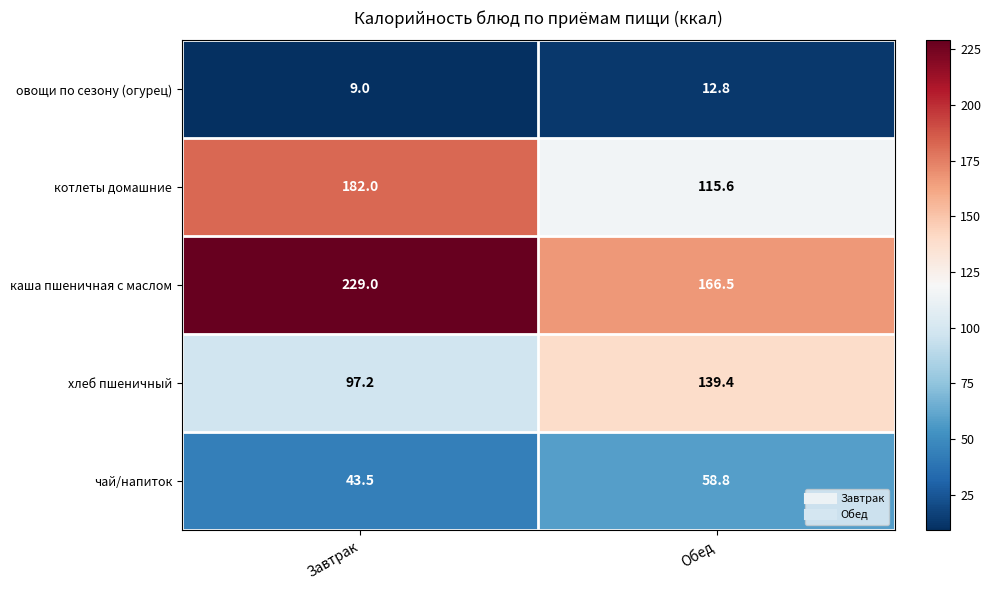

What is the difference between the highest and lowest values at Завтрак?

220.0